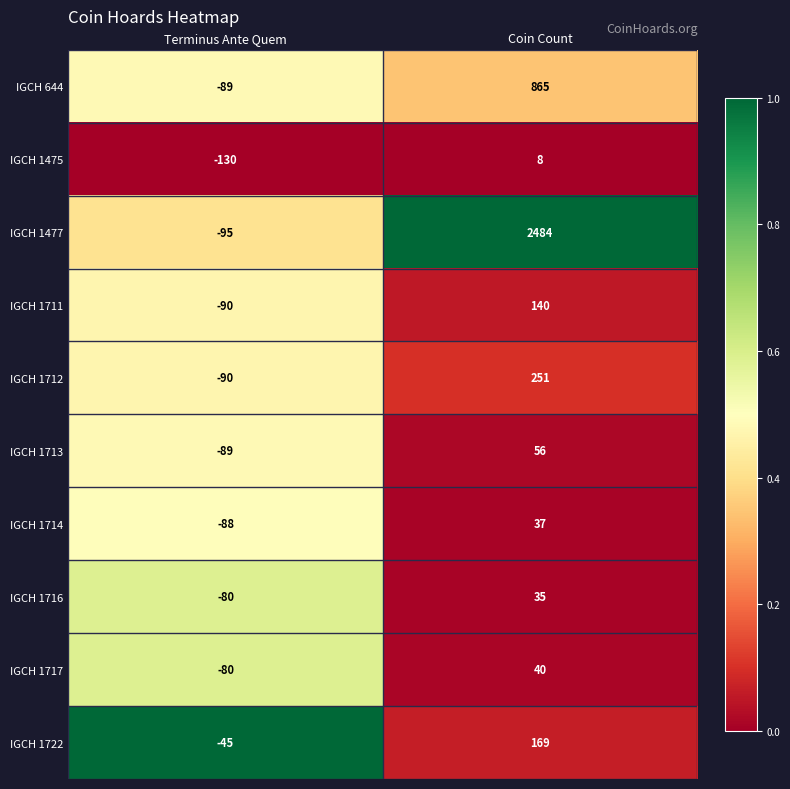

At which category is the sum across all series the highest?

Coin Count